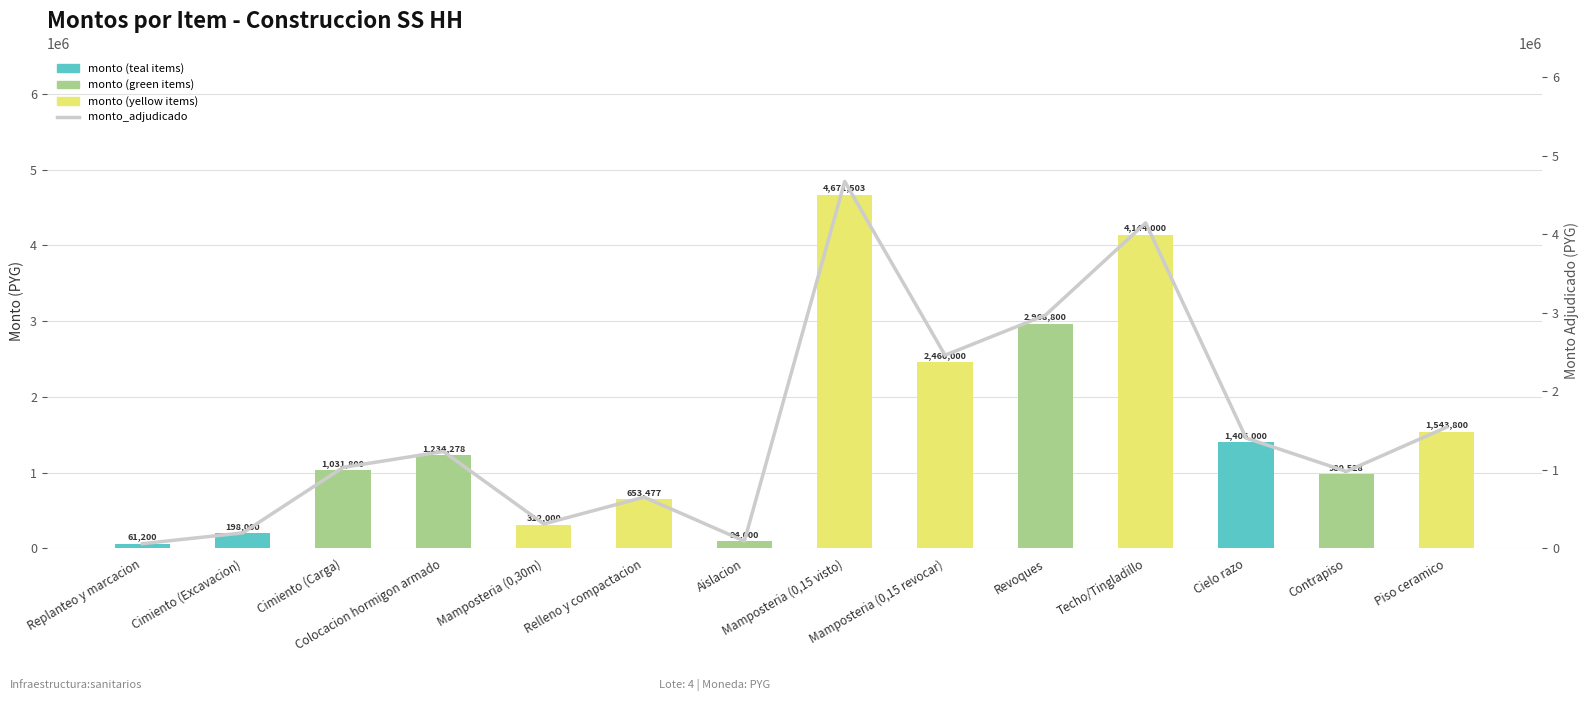

Which series has the widest spread of values?

monto